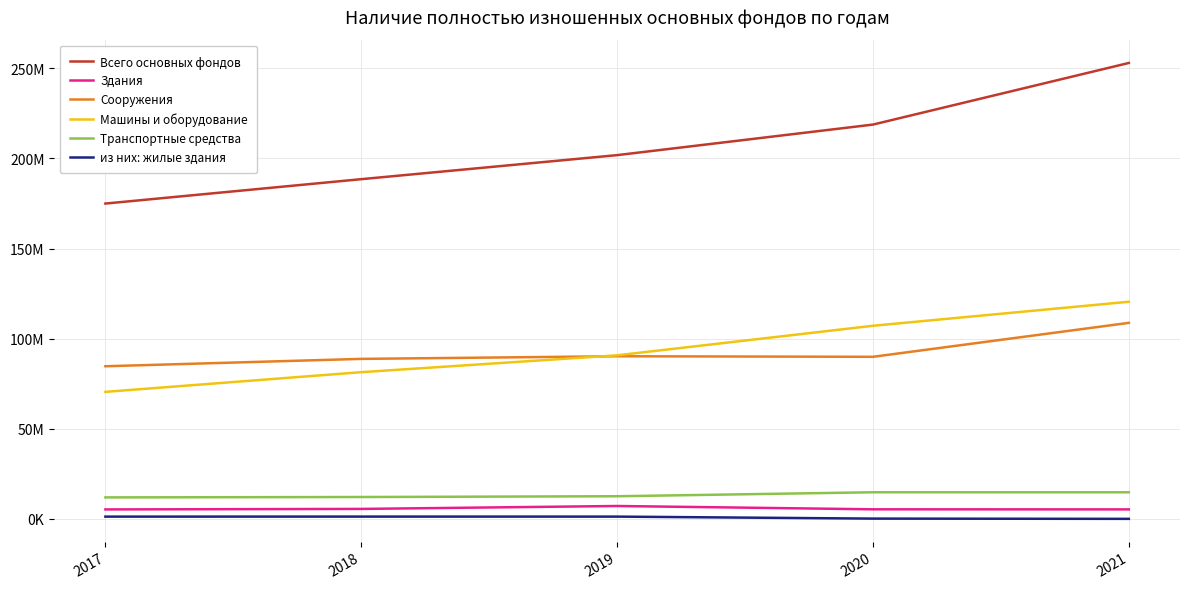

What is the difference between the second highest and second lowest values in the Всего основных фондов series?

30287915